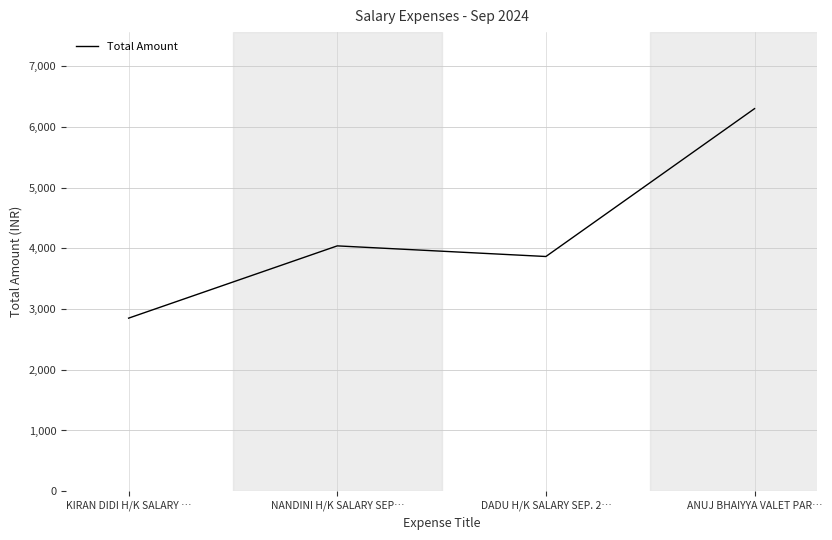

Approximately how many times larger is the value at KIRAN DIDI H/K SALARY … compared to NANDINI H/K SALARY SEP…?

0.7